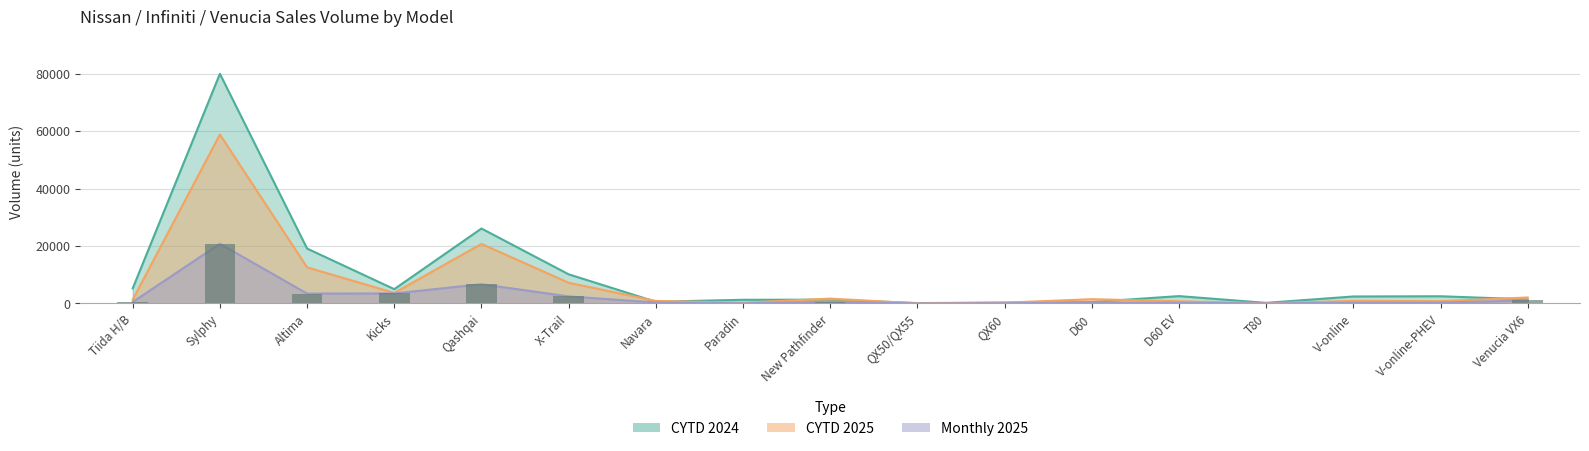

At which category does the chart reach its minimum across all series?

QX50/QX55